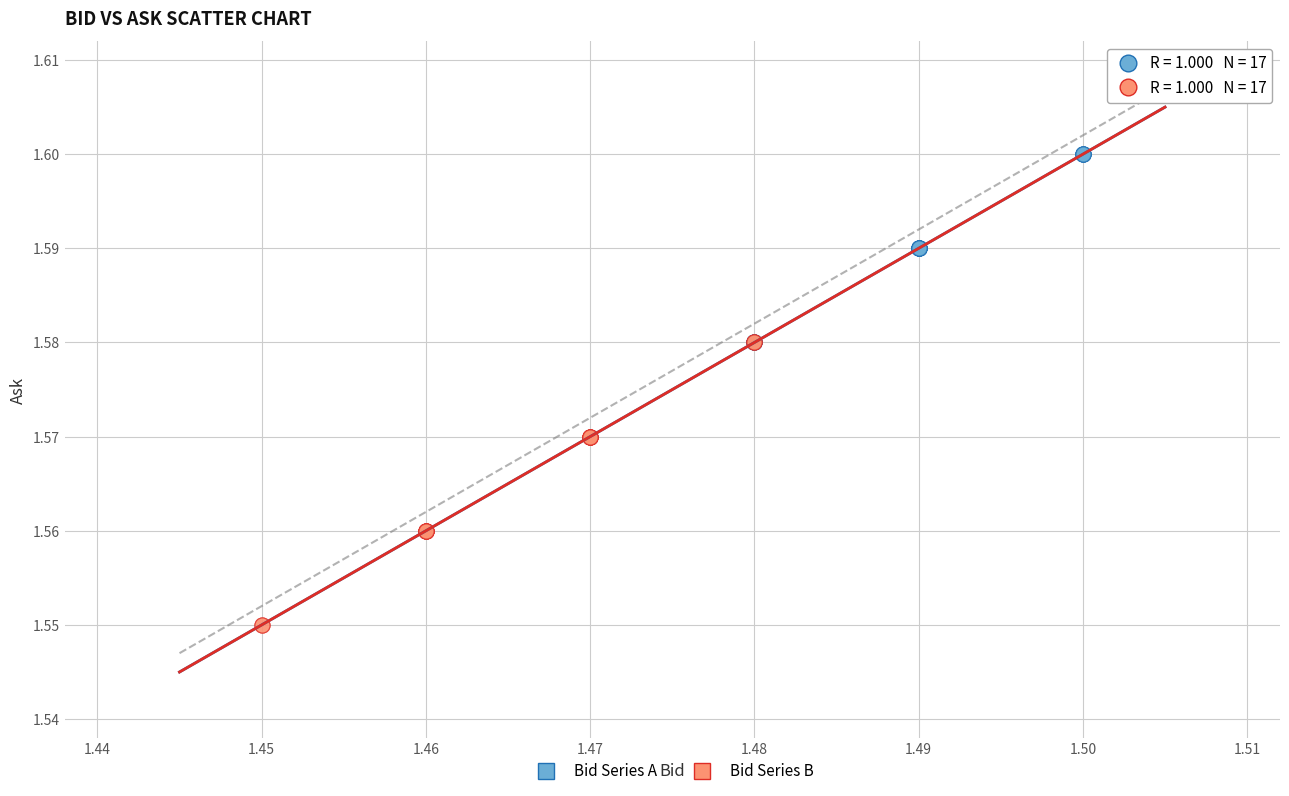

Which series contains the lowest Y value?

Bid Series B